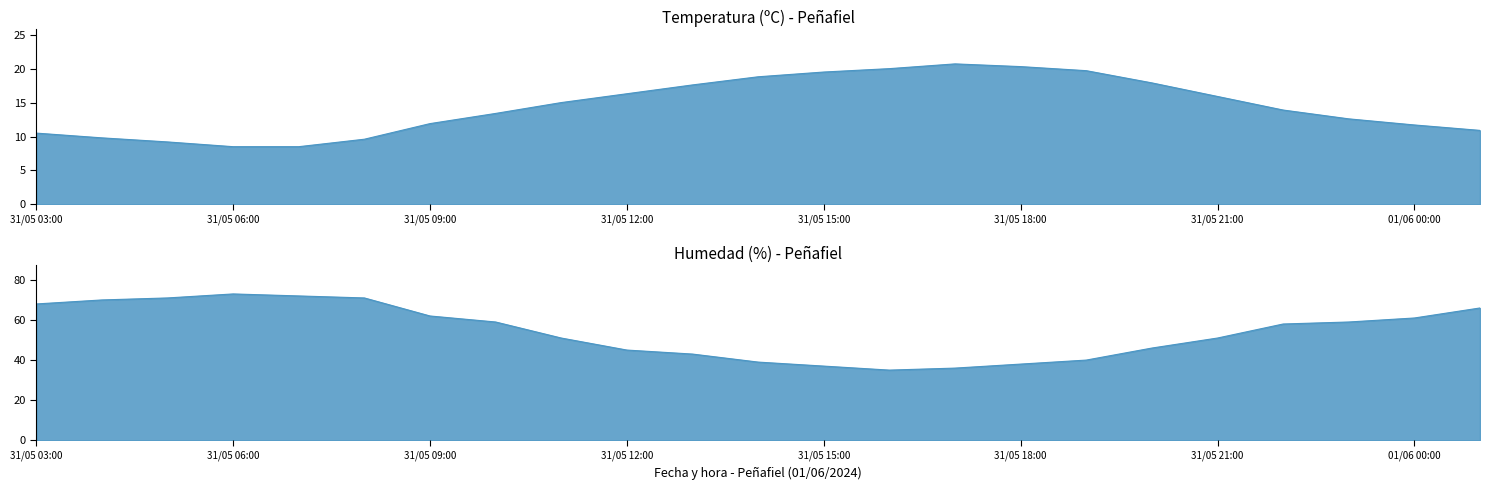

True or false: Temperatura (ºC) has a value of 16.3 at 31/05 12:00.

True